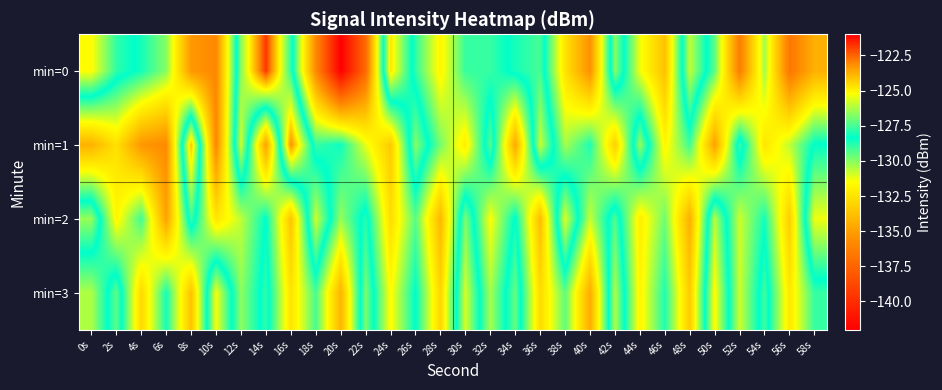

Which has a higher value, 38s or 0s?

0s